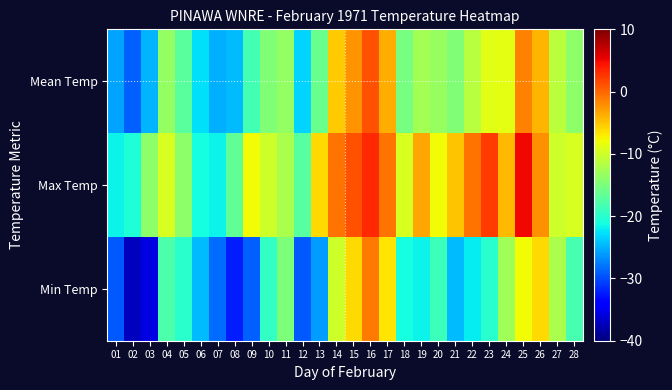

Which series has the widest spread of values?

Min Temp